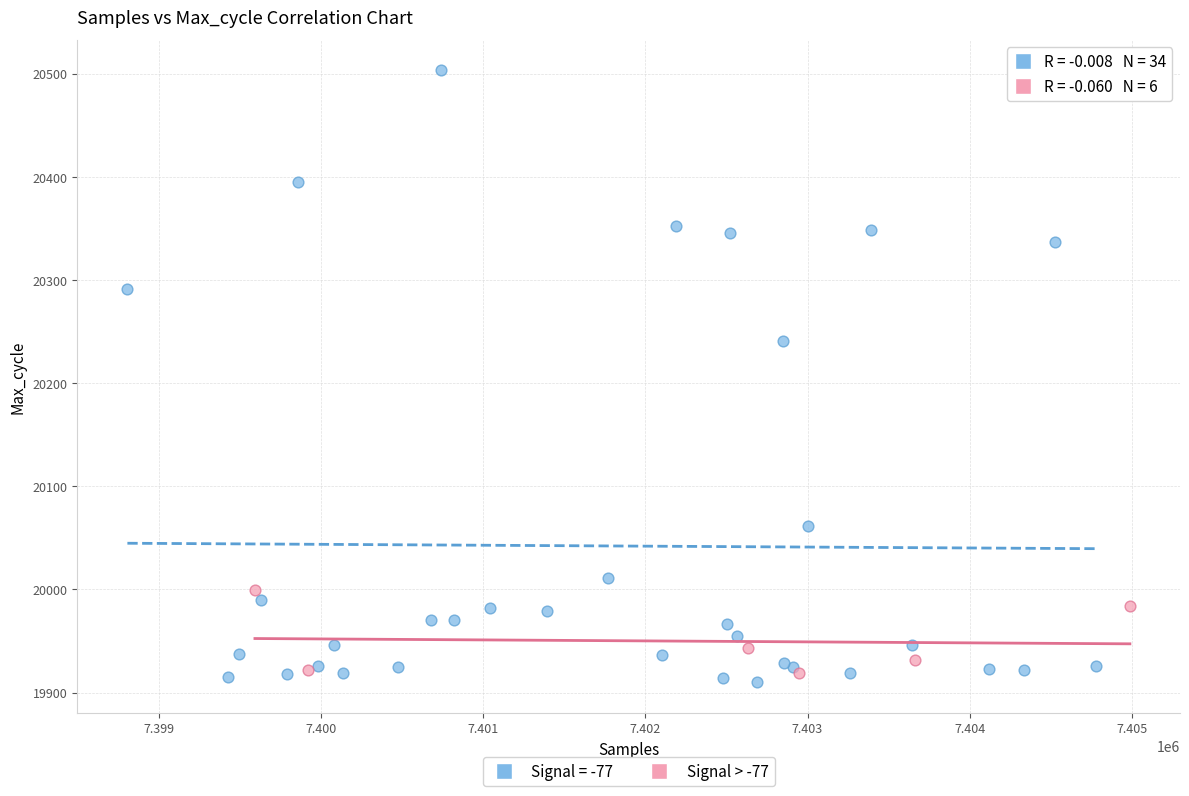

Which series has the largest Y range (max minus min)?

Signal = -77